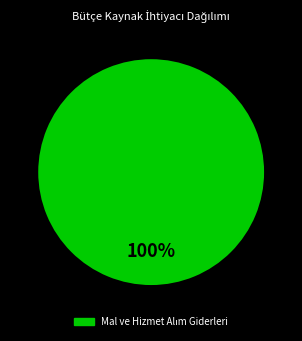

Does any single category account for the majority?

Yes